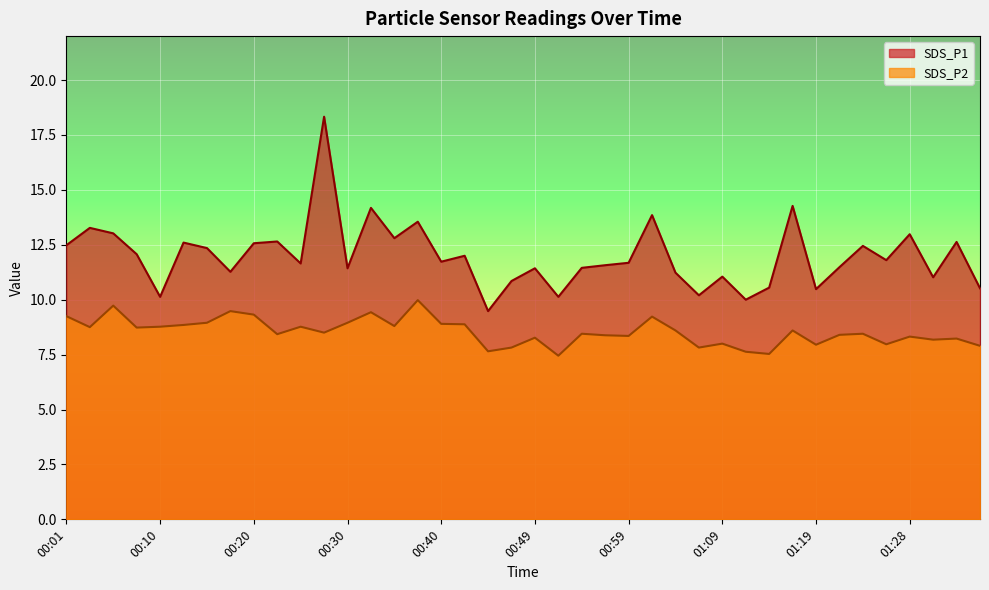

Is it true that SDS_P2 equals 3.2 at 01:07?

False